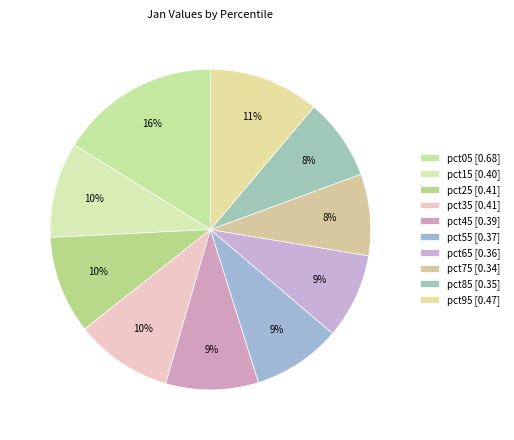

To the nearest percent, what portion does pct45 represent?

9%